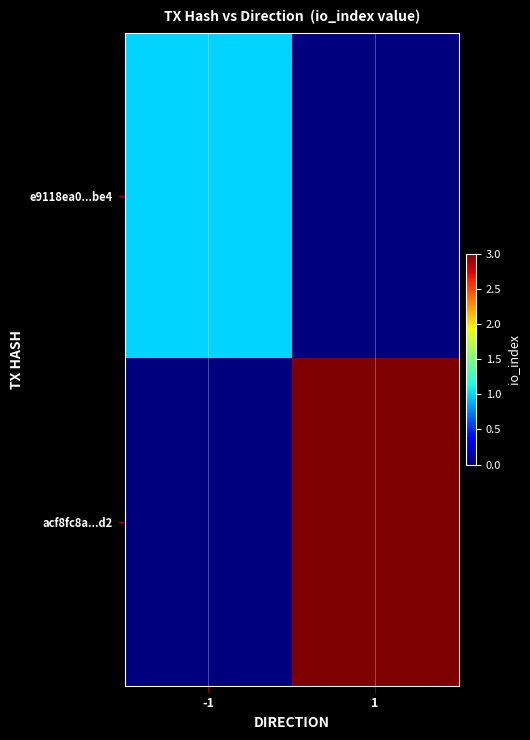

Between -1 and 1, which series saw the biggest shift?

acf8fc8a...d2